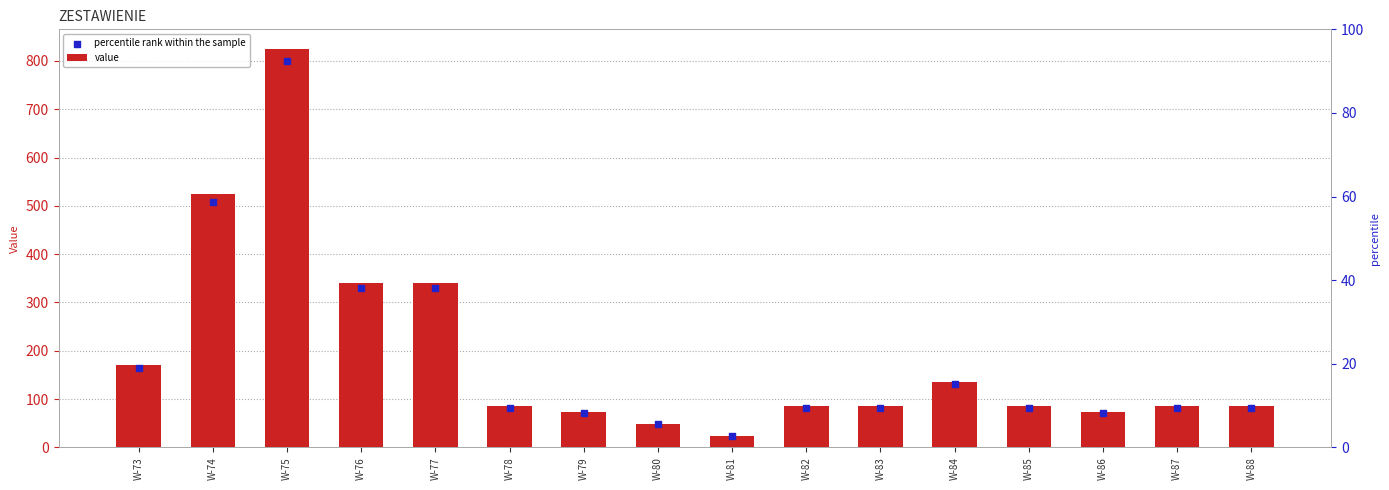

Which series has the largest Y range (max minus min)?

value